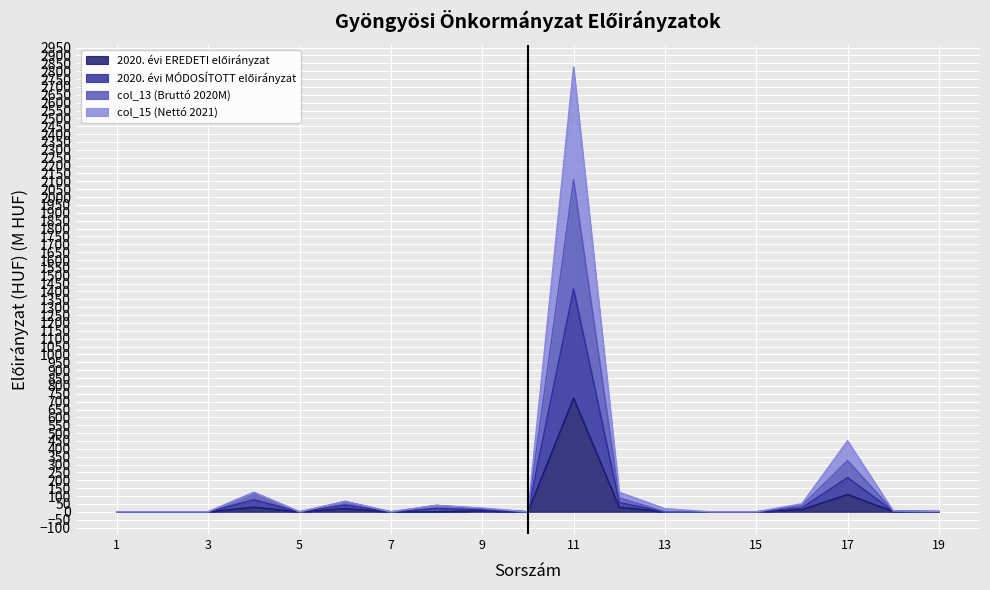

True or false: 2020. évi MÓDOSÍTOTT előirányzat and col_13 (Bruttó 2020M) intersect in this chart.

False